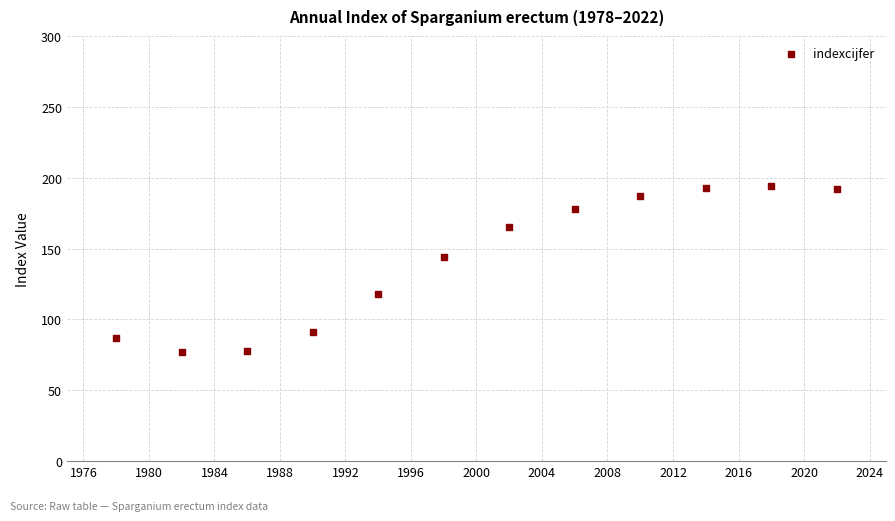

What is the range of X values (max minus min)?

44